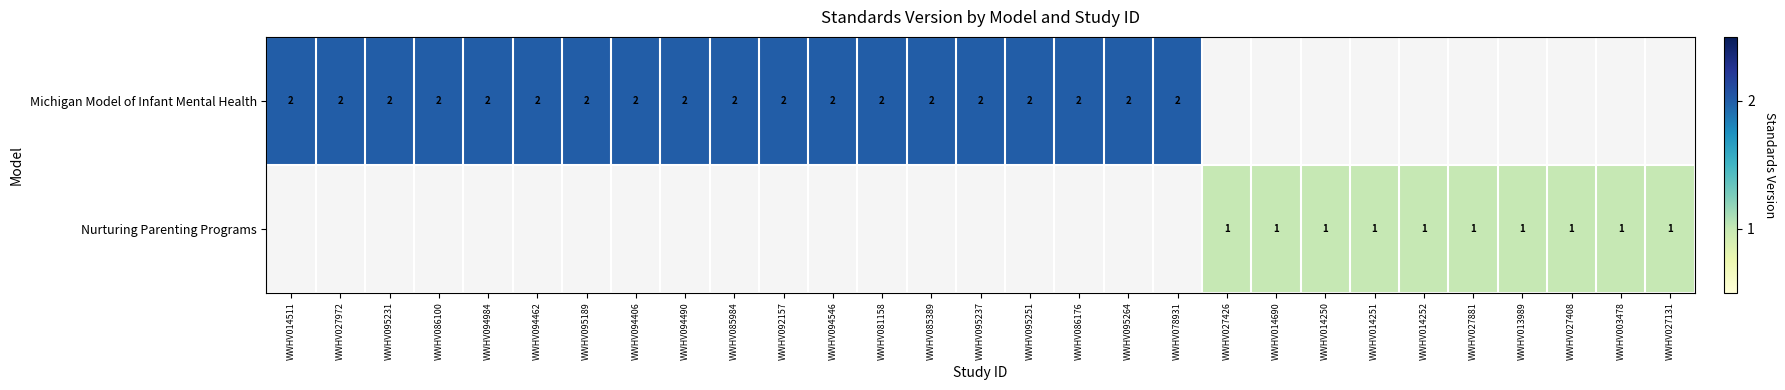

The Michigan Model of Infant Mental Health series shows 2 at WWHV027972. True or false?

True